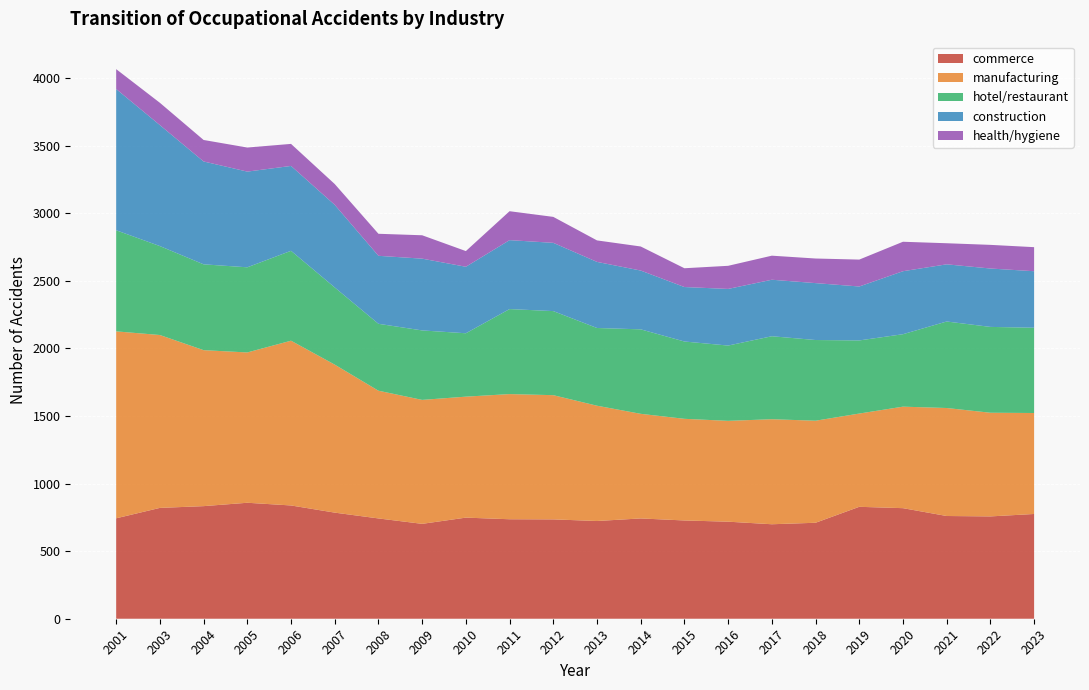

Reading left to right, list all the values displayed in this chart.

commerce: 743	820	833	858	838	785	742	702	748	736	735	723	742	727	718	699	710	828	818	760	757	775
manufacturing: 1383	1279	1154	1112	1219	1095	945	917	895	926	919	853	774	752	746	777	755	690	751	799	767	747
hotel/restaurant/amusement: 748	658	635	630	665	571	495	514	469	629	622	575	625	572	557	614	597	541	536	640	635	631
construction: 1045	895	761	708	628	611	503	531	492	510	505	489	435	403	419	418	421	399	466	423	432	418
health and hygiene: 147	165	159	178	163	154	163	173	116	214	192	159	178	139	171	178	182	199	218	156	175	178